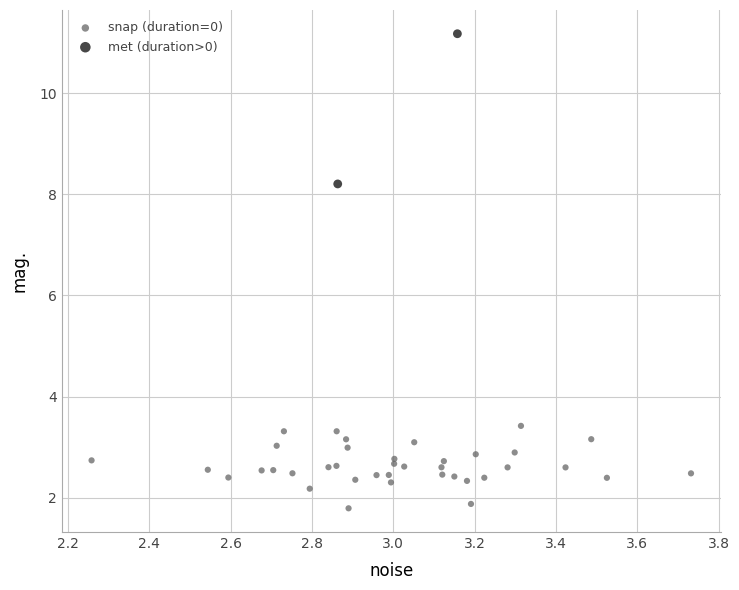

Which series has the widest spread of Y values?

met (duration>0)